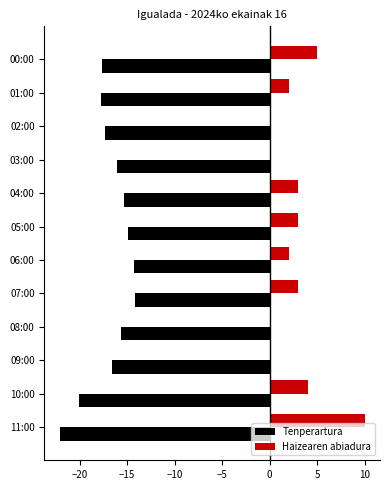

Which series changed the most between 11:00 and 01:00?

Haizearen abiadura